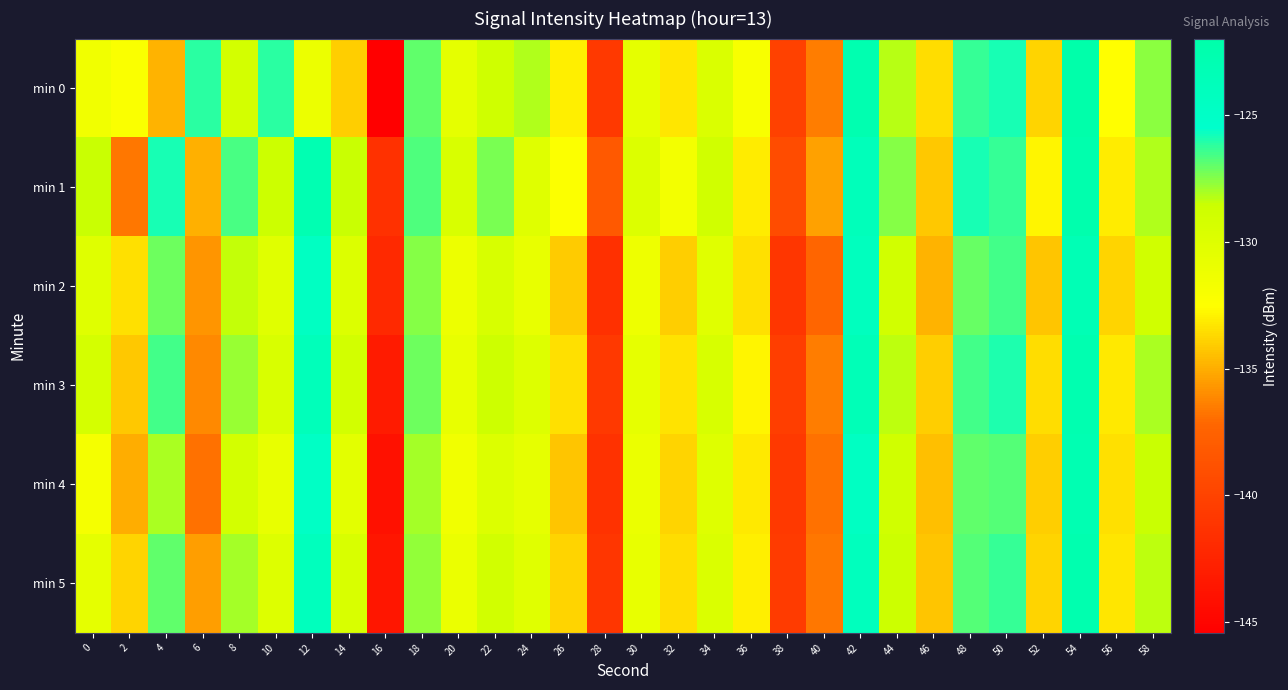

Which series has the largest total across all categories?

min 1